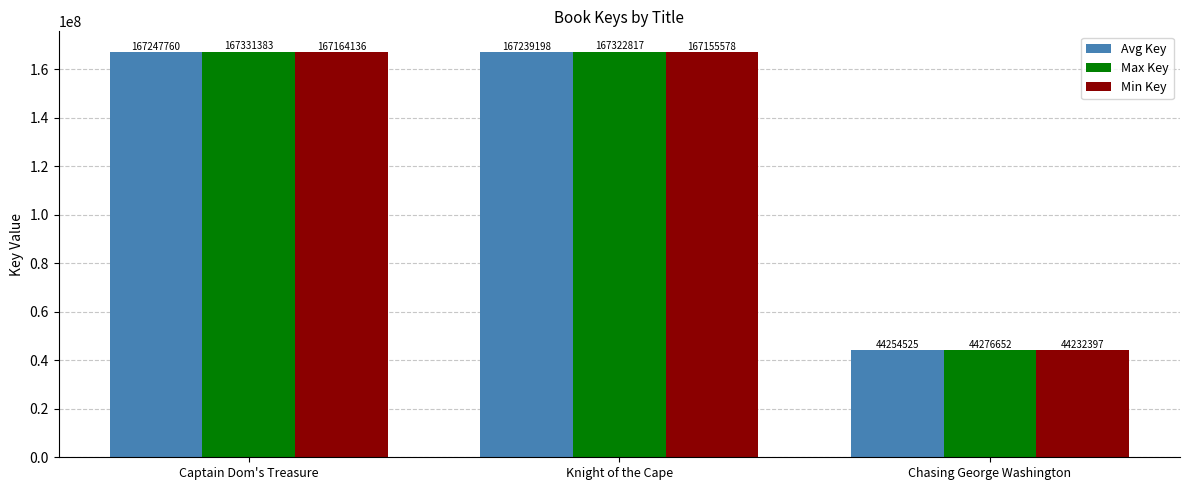

What is the smallest value displayed?

44232397